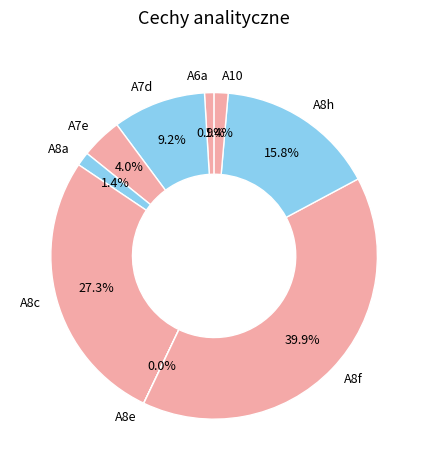

Which category has the biggest portion of the pie?

A8f